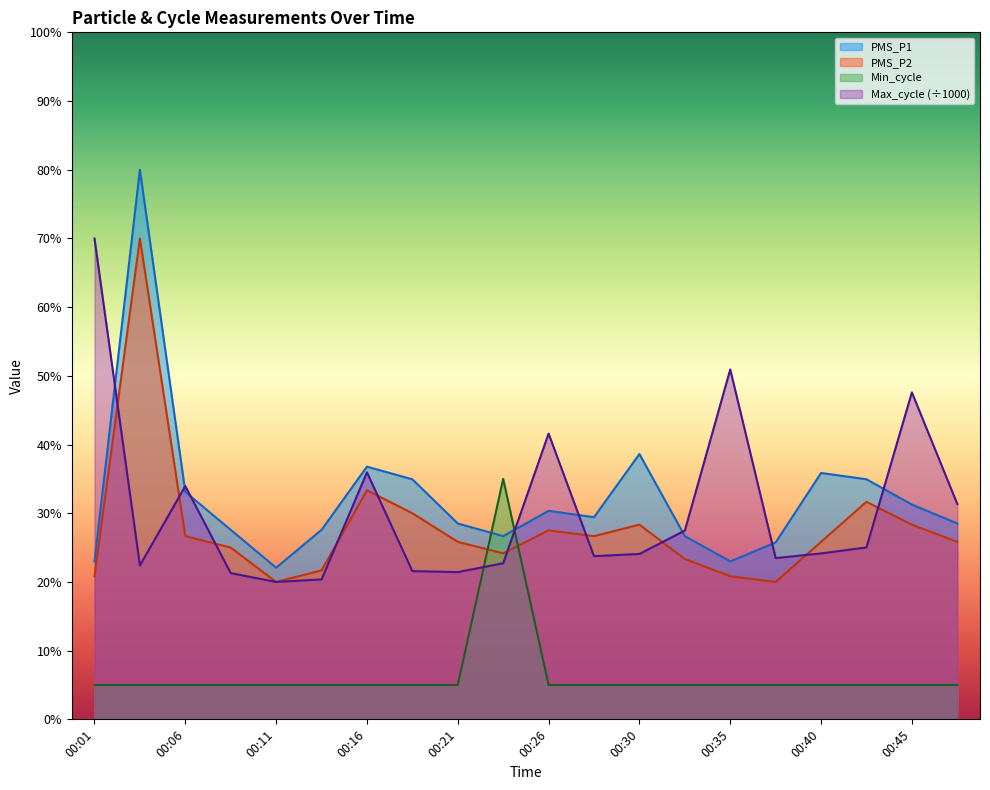

Read the PMS_P2 value at 00:26.

27.5